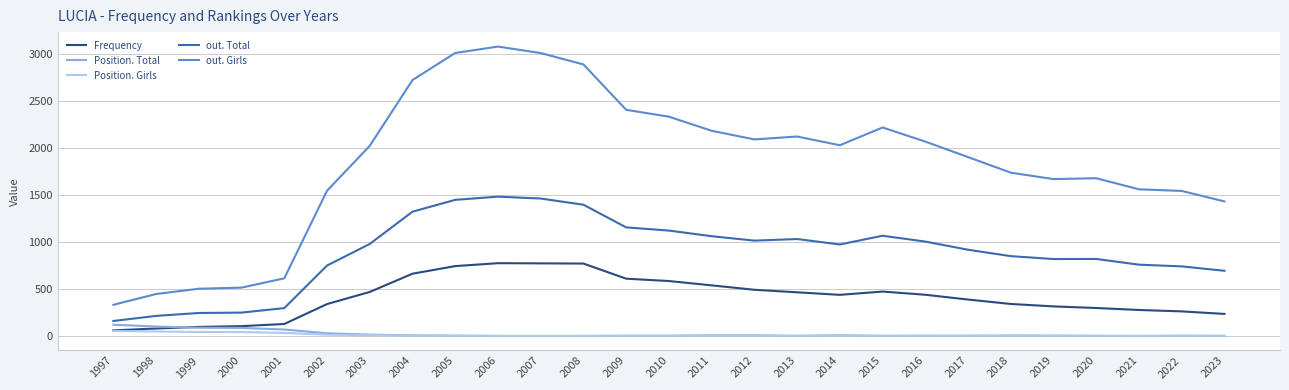

Which series has the largest total across all categories?

out. Girls